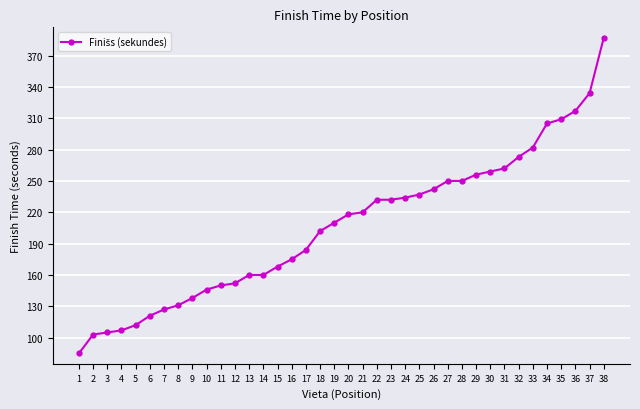

What is the sum of all values?

7835